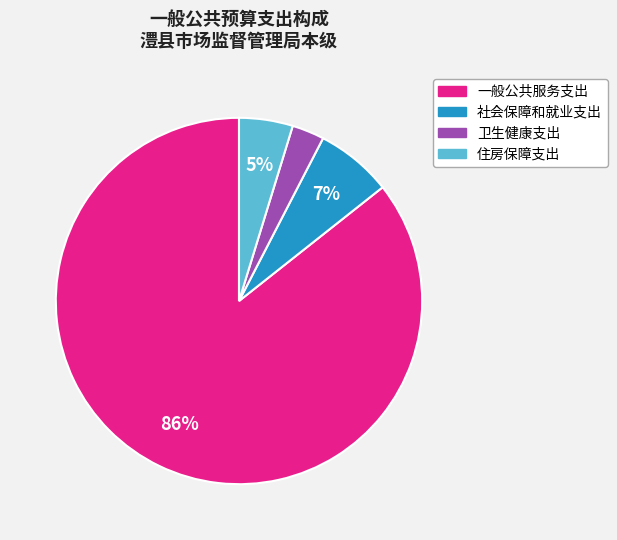

To the nearest percent, what percentage of the pie is 卫生健康支出?

3%